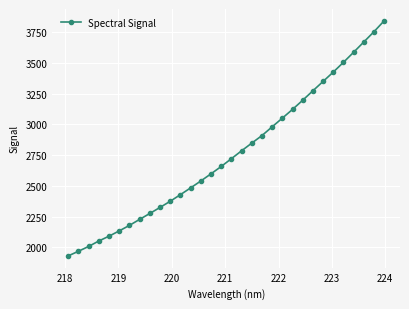

What is the maximum value shown in the chart?

3842.0